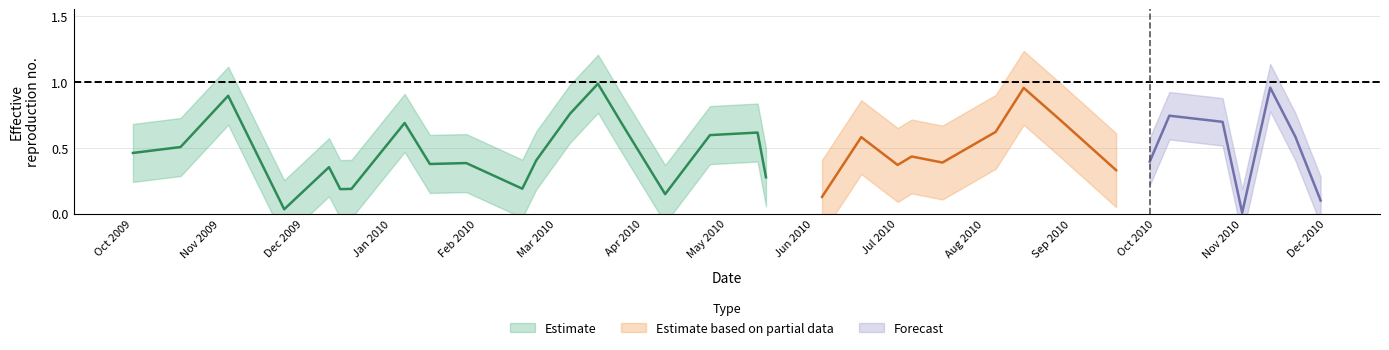

The value at 19 is 0.0. True or false?

False